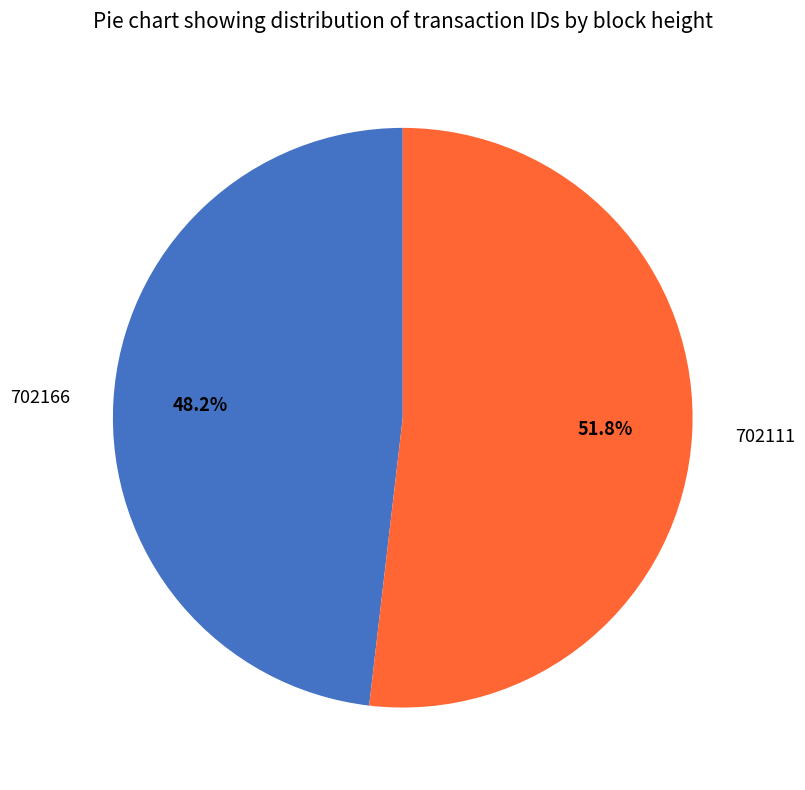

What percentage is the 702111 slice, to the nearest percent?

52%